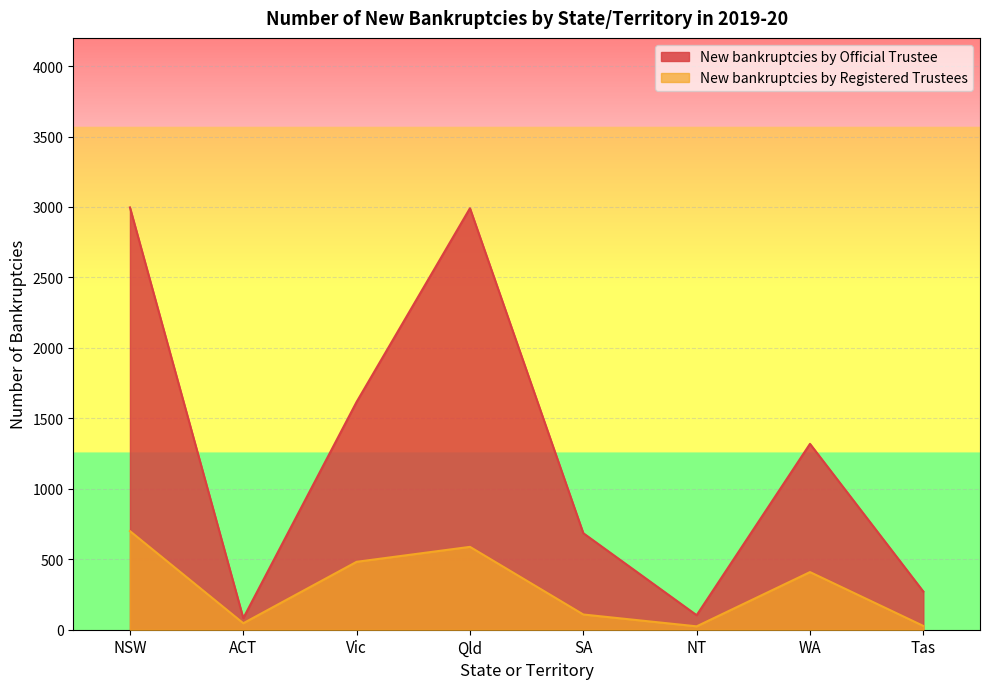

Is the value of New bankruptcies by Registered Trustees at Vic greater than the value of New bankruptcies by Official Trustee at NT?

Yes